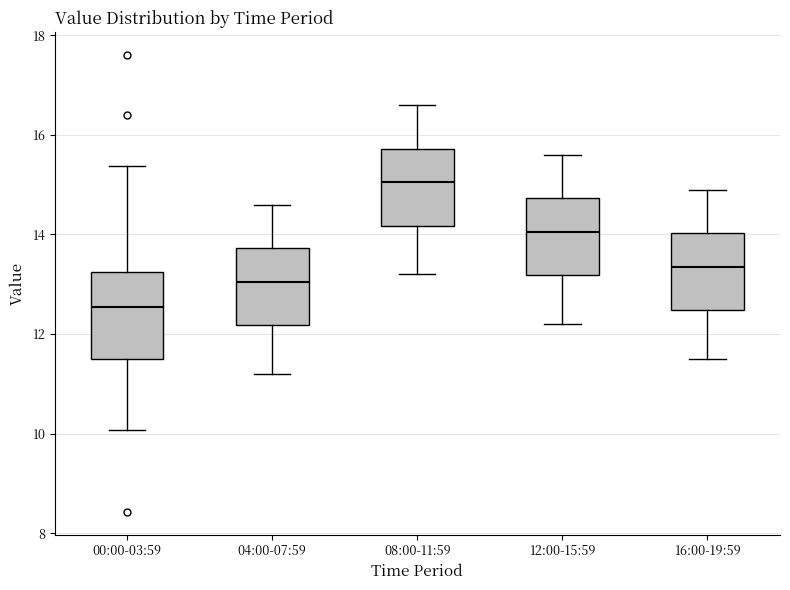

Reading left to right, transcribe this box plot: for each box, give where its median line is, the range the box spans, and where its two whiskers end, as read against the y-axis. The values are not printed on the chart, so give them approximately, as read against the axis.

00:00-03:59: median 12.6, box 11.6 to 13.2, whiskers 10.0 to 15.4
04:00-07:59: median 13.0, box 12.2 to 13.8, whiskers 11.2 to 14.6
08:00-11:59: median 15.0, box 14.2 to 15.8, whiskers 13.2 to 16.6
12:00-15:59: median 14.0, box 13.2 to 14.8, whiskers 12.2 to 15.6
16:00-19:59: median 13.4, box 12.4 to 14.0, whiskers 11.6 to 15.0